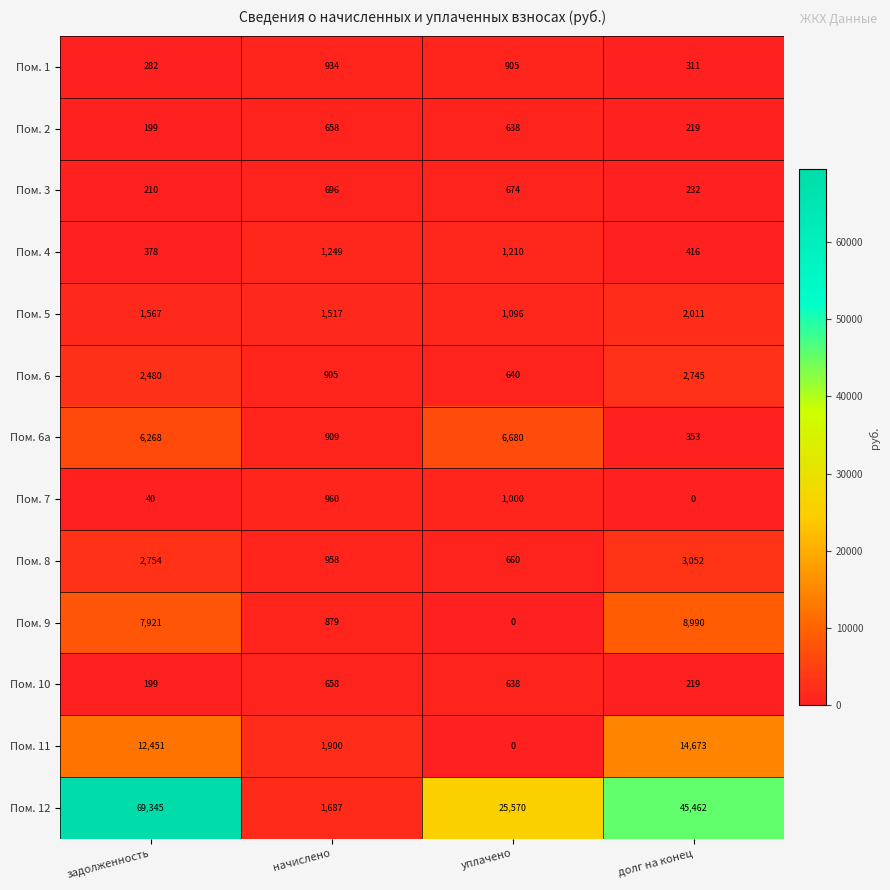

What is the difference between the maximum and minimum values in the Пом. 12 series?

67658